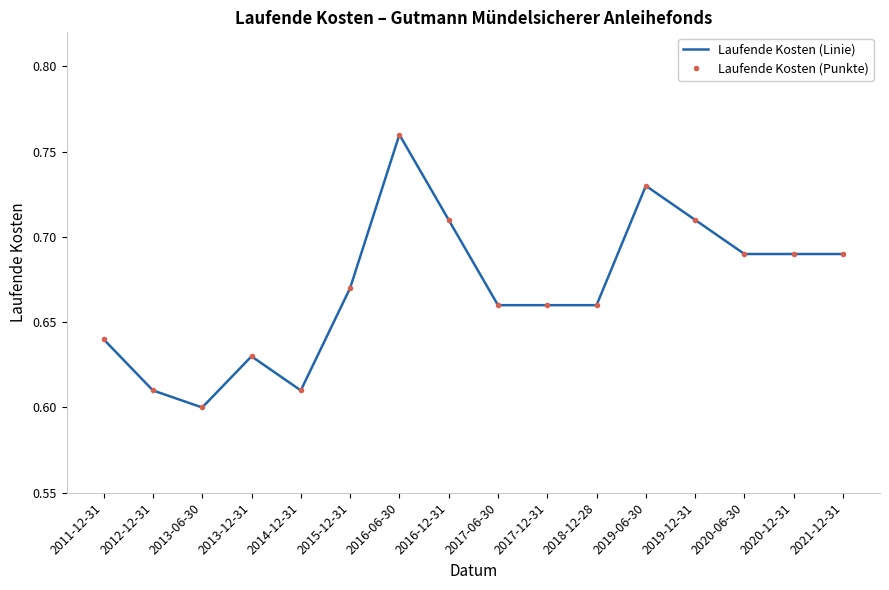

True or false: Laufende Kosten (Linie) and Laufende Kosten (Punkte) intersect in this chart.

False